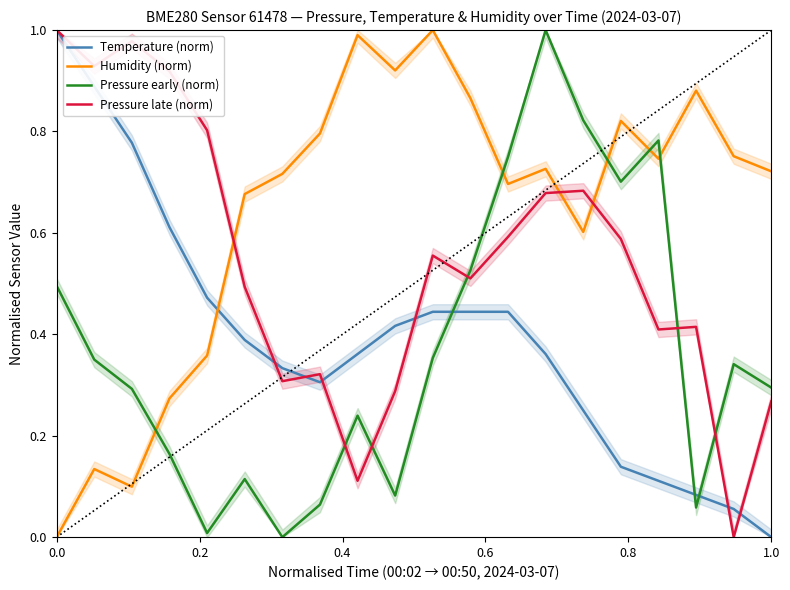

What is the sum of the Temperature (norm) values at 0.2 and 9?

1.2